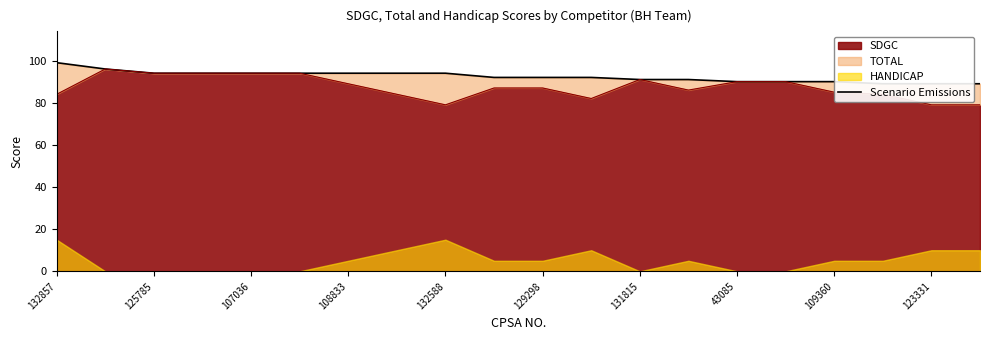

What is the greatest value displayed?

99